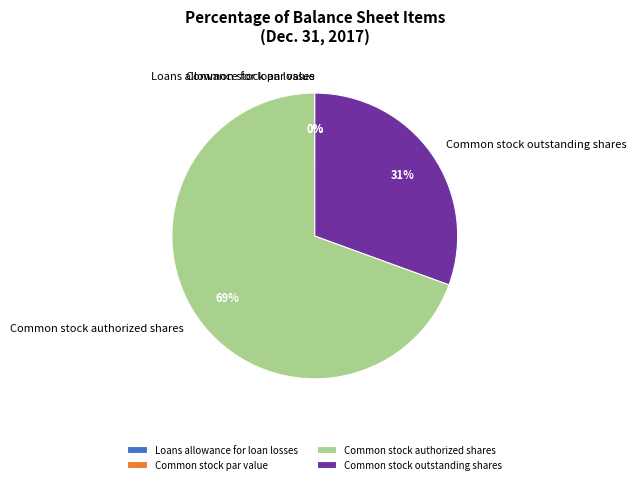

Does Common stock outstanding shares represent more than half of the total?

No